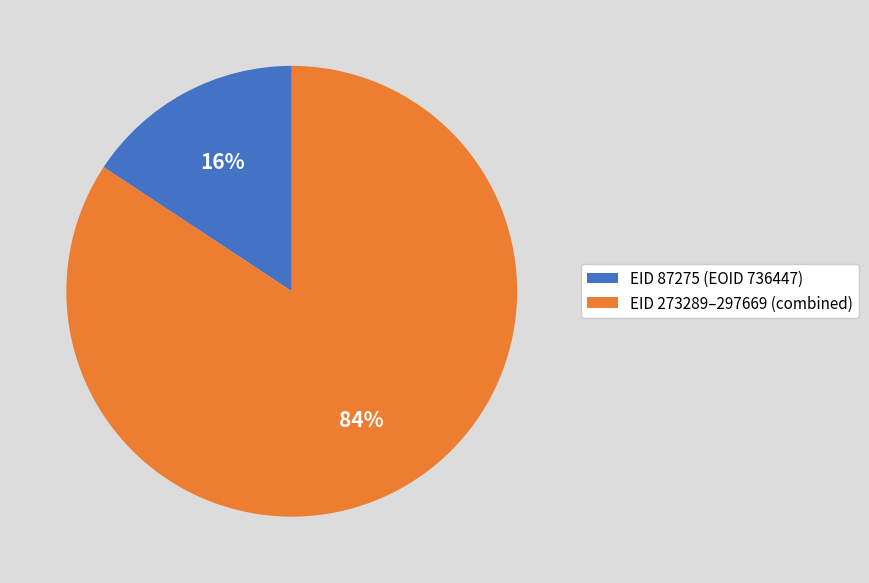

What is the largest slice in the pie chart?

EID 273289–297669 (combined)